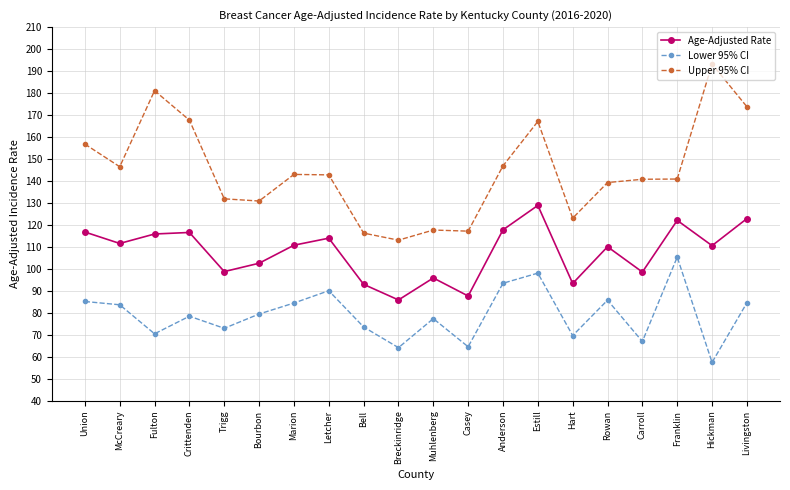

What is the sum of the Upper 95% CI values at Anderson and Franklin?

287.8